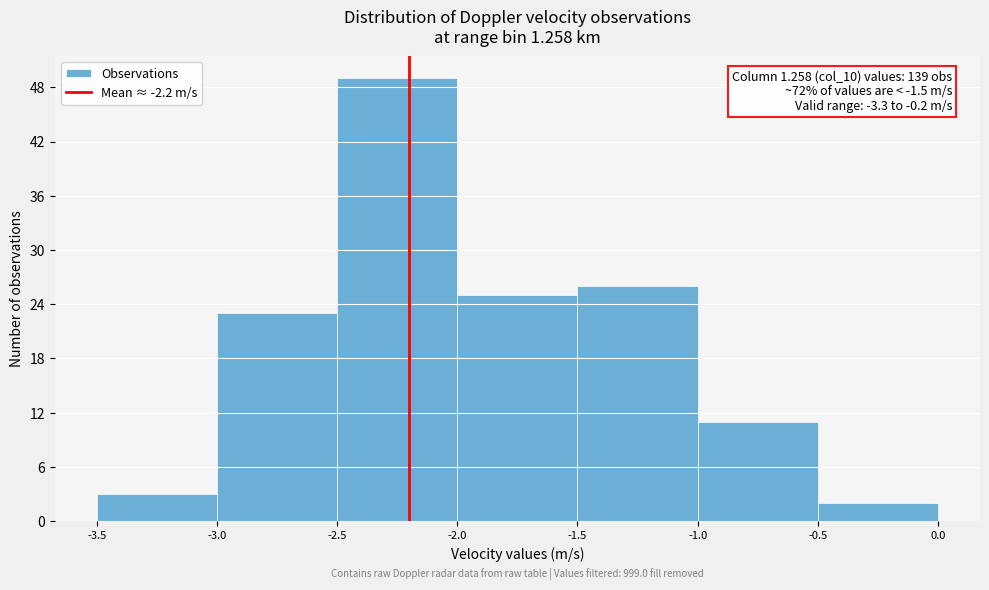

Over which range of the x-axis is the bar tallest?

-2.5 to -2.0